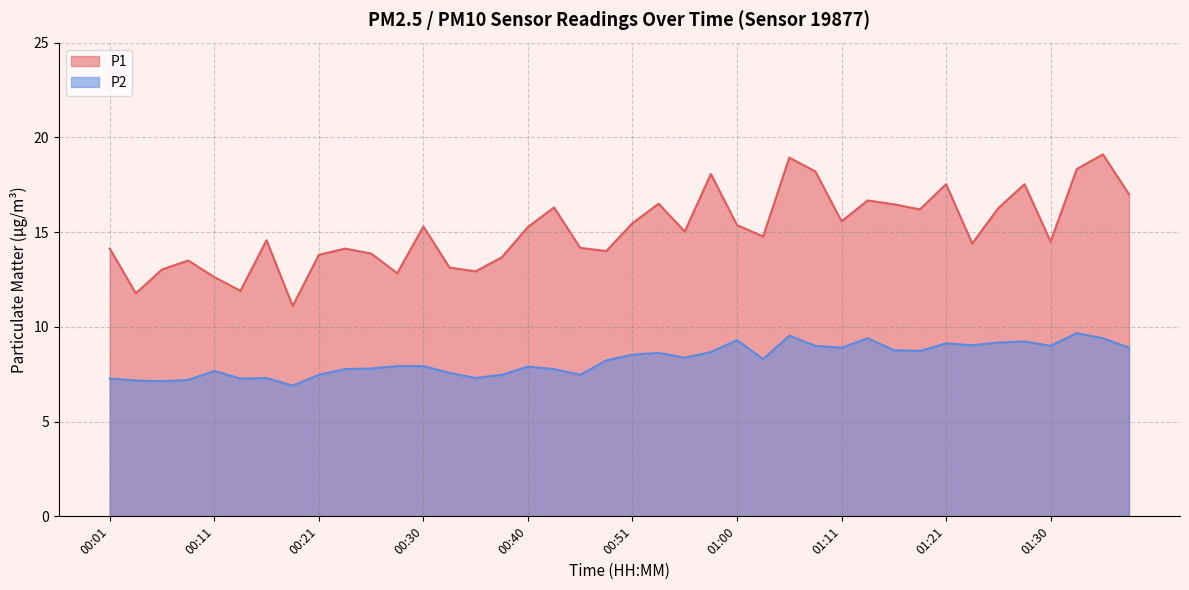

Which has a higher value, 01:30 or 00:40?

00:40